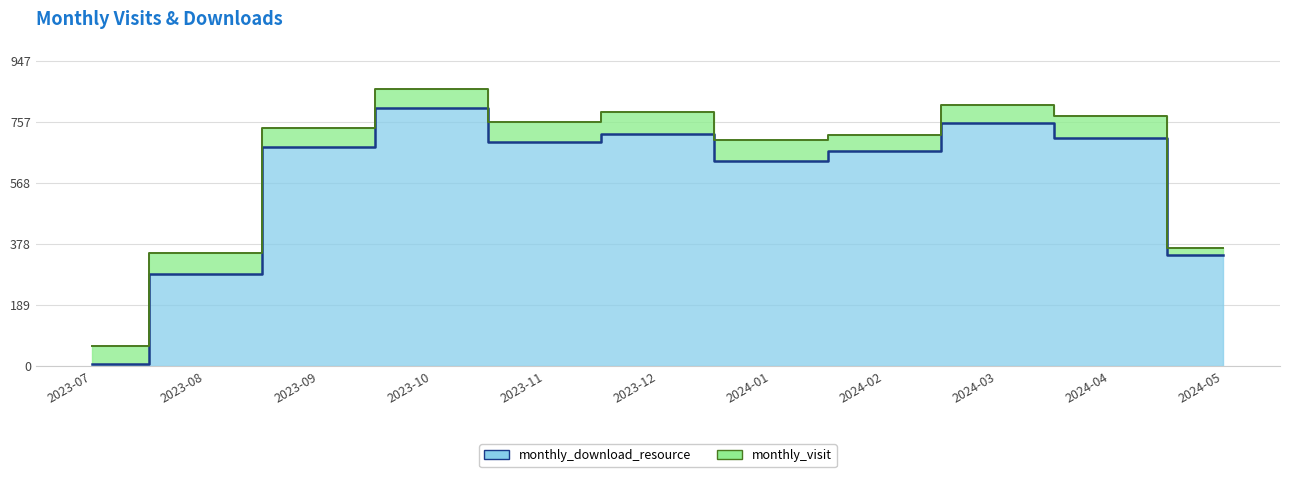

At which category does the data reach its first local peak?

2023-10